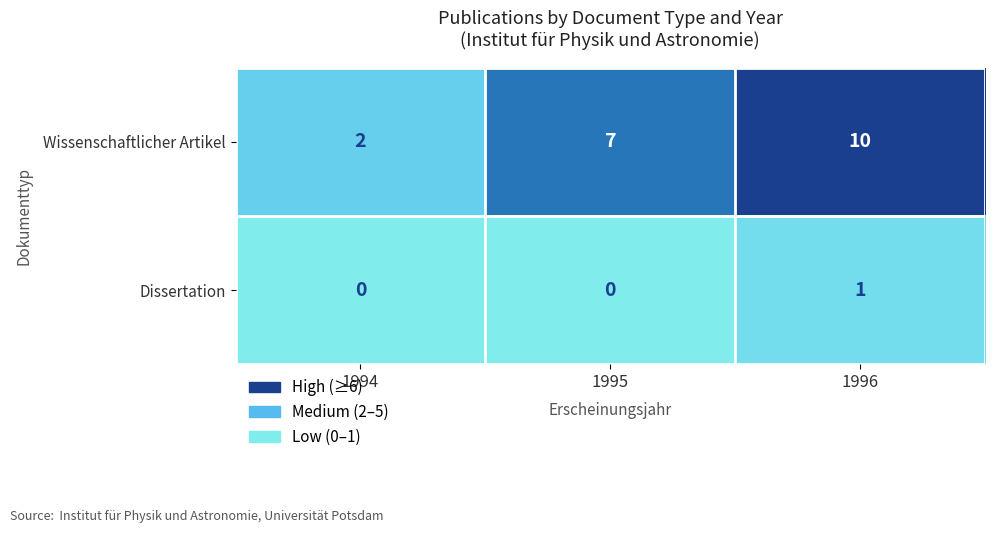

At 1994, list the series in order from smallest to largest.

Dissertation, Wissenschaftlicher Artikel